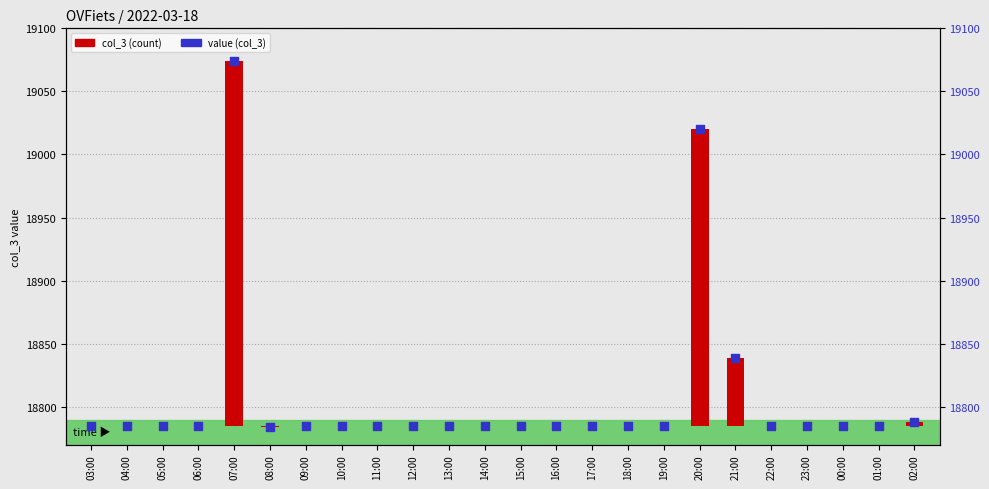

Which series reaches the maximum Y coordinate?

value (col_3)